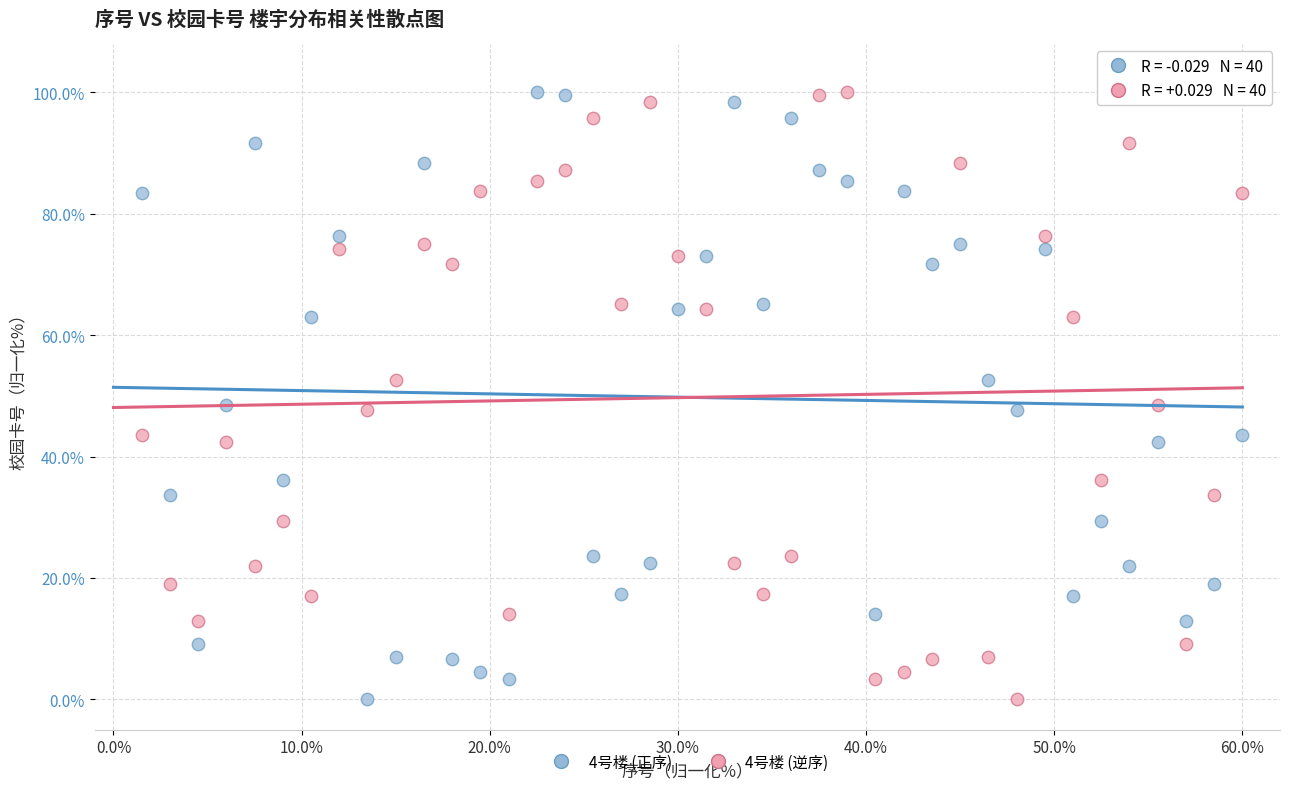

Across all data points, what is the range of X values (max minus min)?

58.5